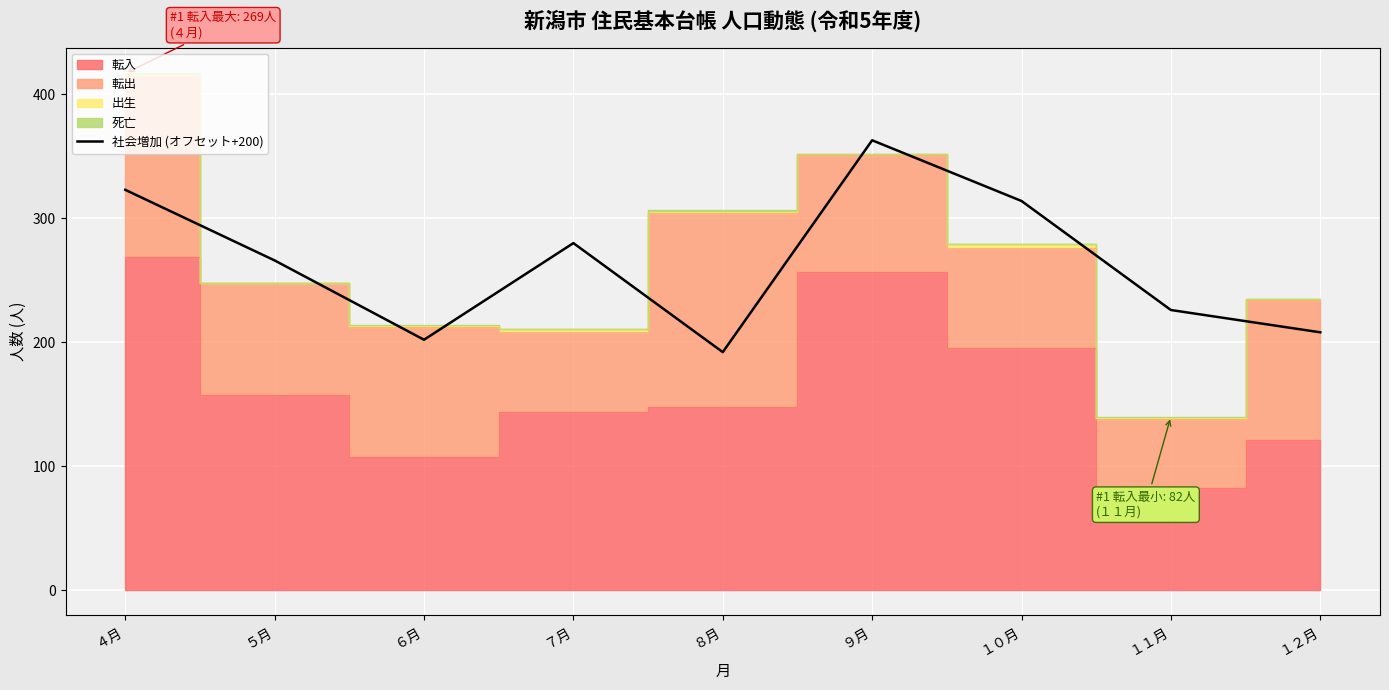

True or false: there are more than 0 points higher than both neighbors.

True